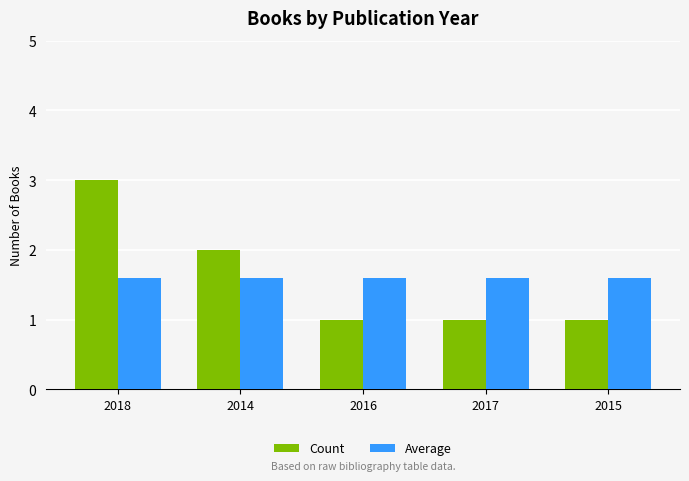

What is the maximum value for Average?

1.6